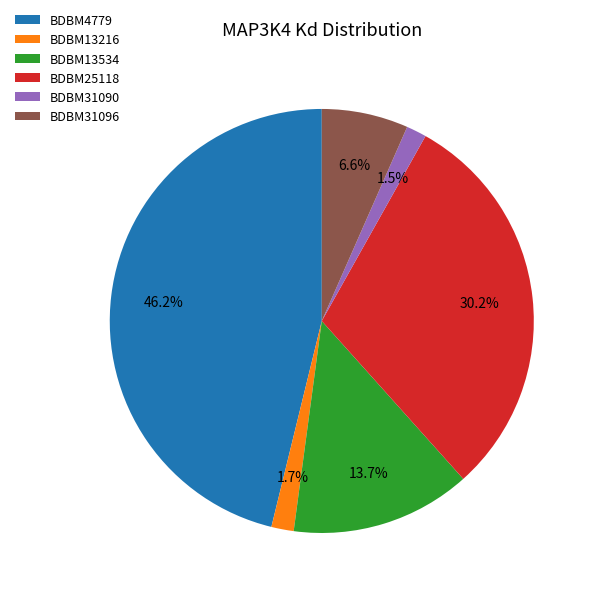

What percentage is the BDBM31096 slice, to the nearest percent?

7%